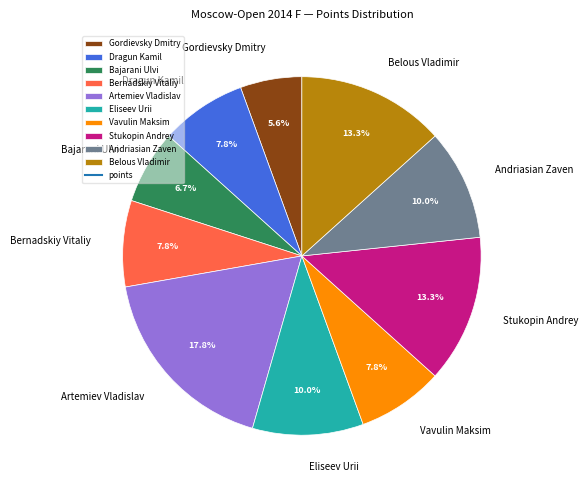

To the nearest percent, what percentage of the pie is Bajarani Ulvi?

7%